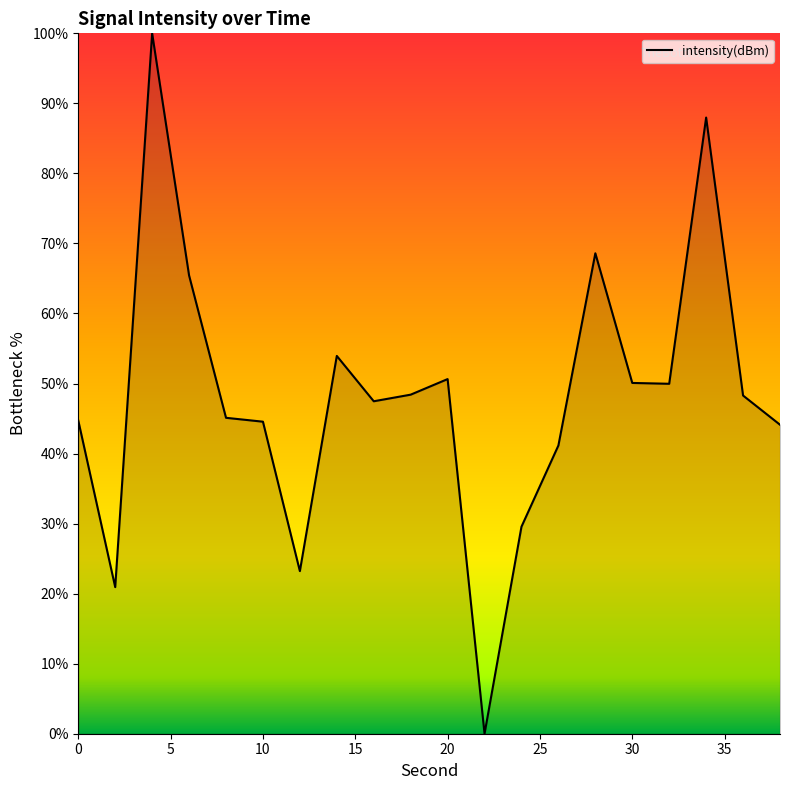

What is the difference between the maximum and minimum values?

100.0